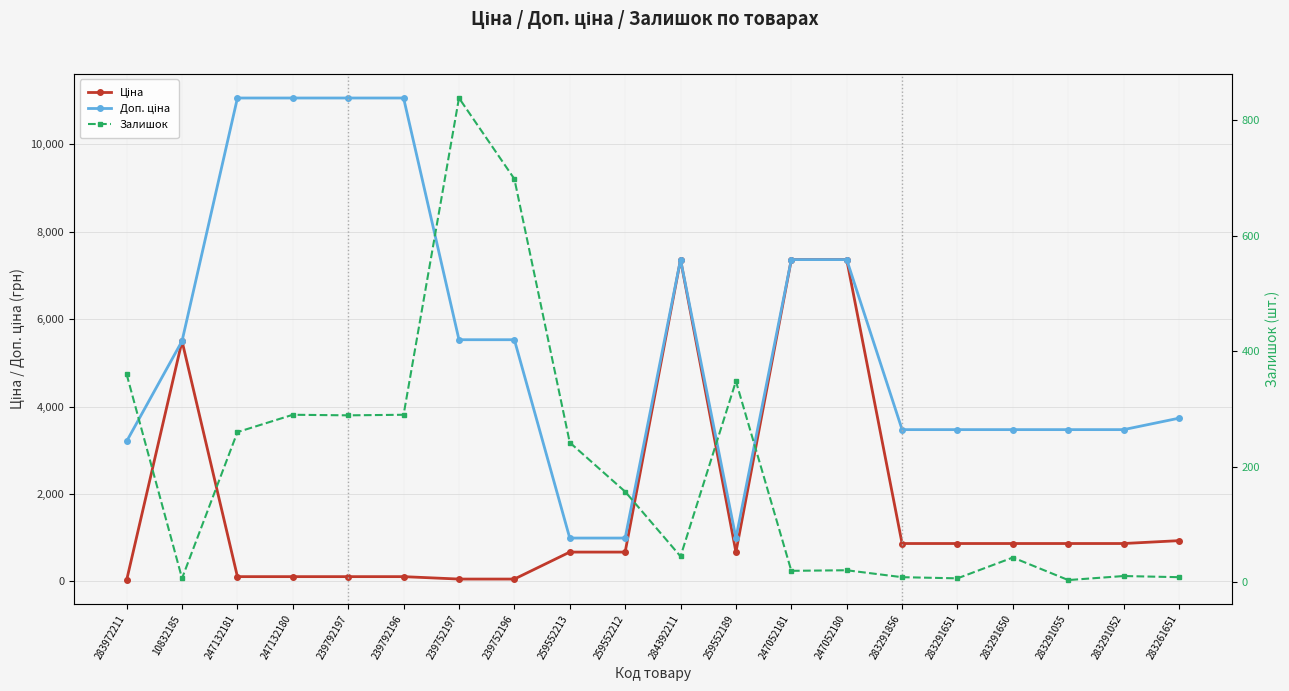

Between 247052180 and 247132180, which is larger?

247052180